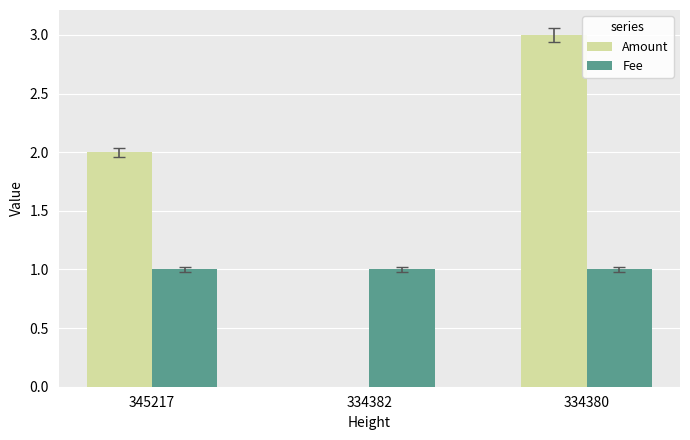

How many categories are shown in the chart?

3